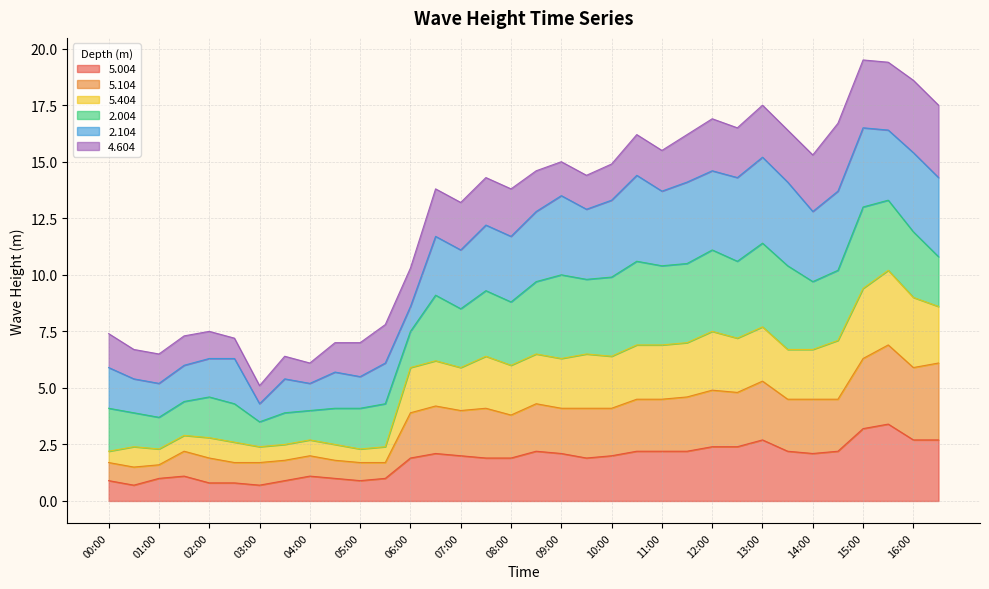

The value of 5.004 at 12:00 is 0.9. True or false?

False